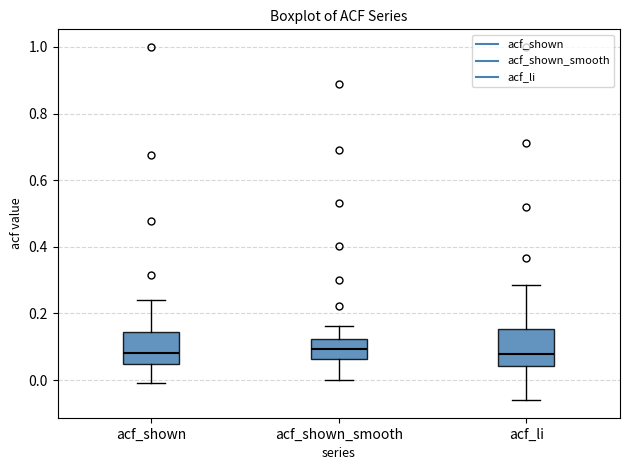

Where does the lower whisker of the box for acf_li end on the y-axis? The values are not printed on the chart, so give them approximately, as read against the axis.

-0.06